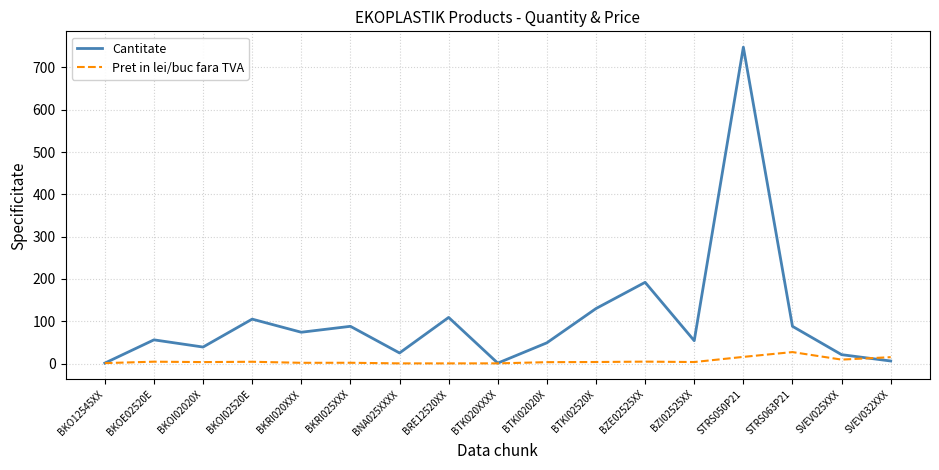

What is the difference between the second highest and minimum values in the Pret in lei/buc fara TVA series?

15.4